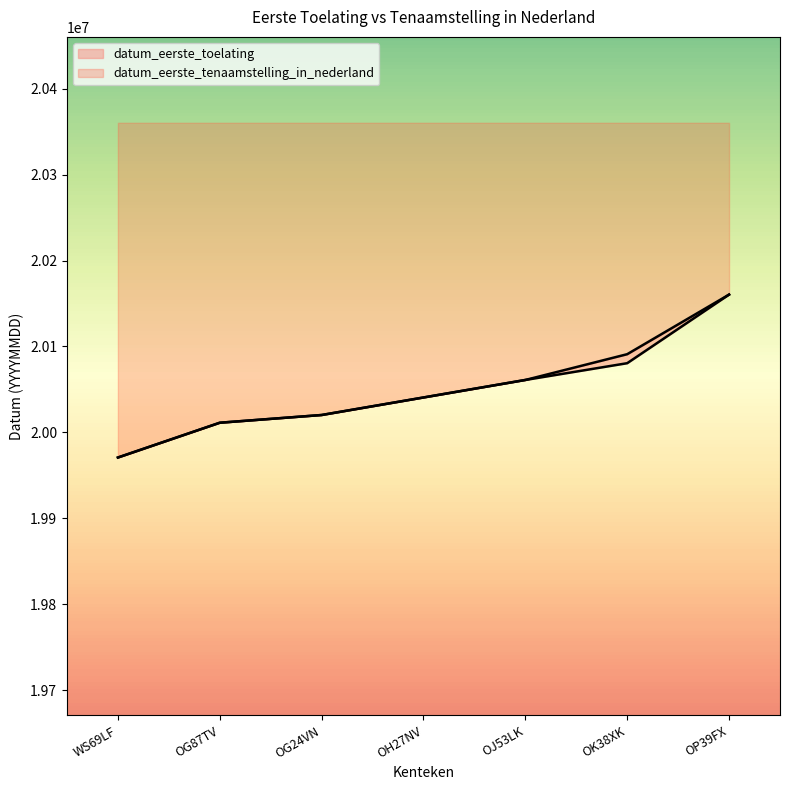

What is the average value of the datum_eerste_toelating series?

20049239